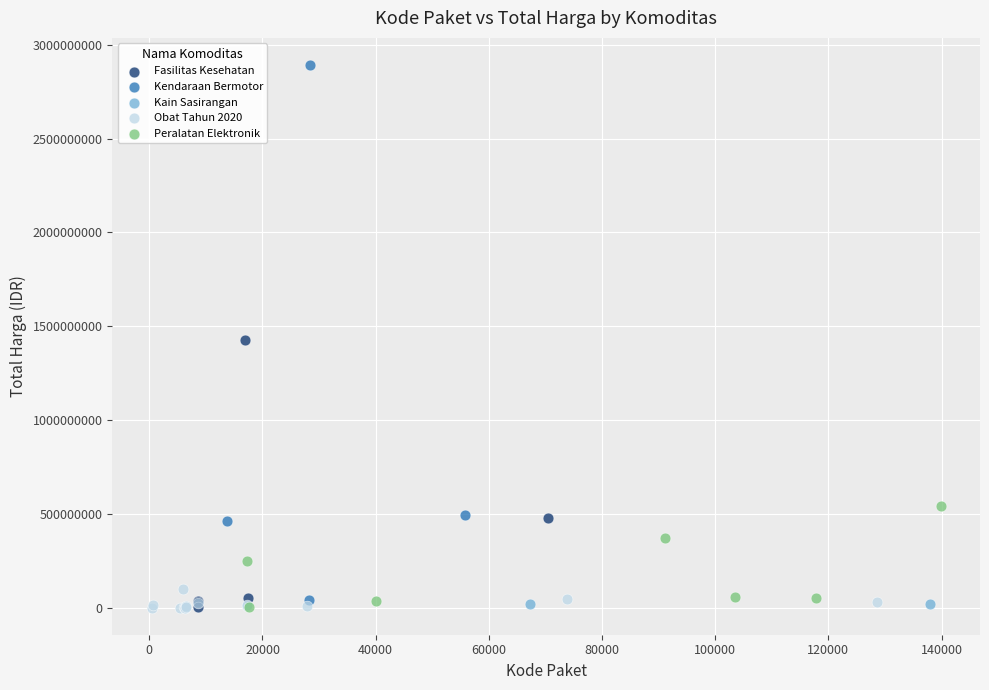

What are all the series names shown in the legend?

Fasilitas Kesehatan, Kendaraan Bermotor, Kain Sasirangan, Obat Tahun 2020, Peralatan Elektronik